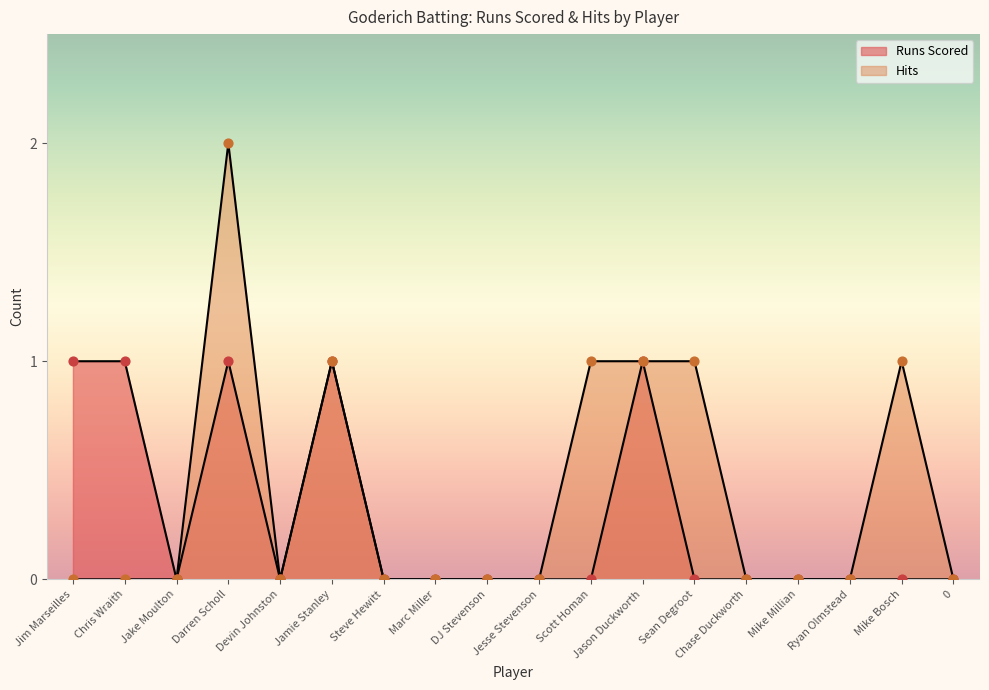

Which series has the widest spread of Y values?

Hits